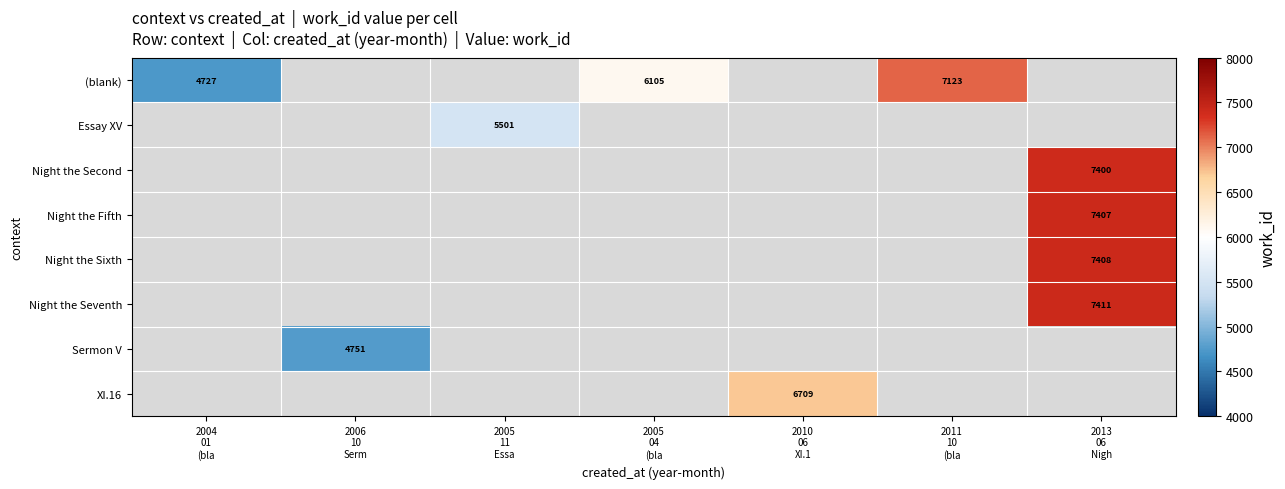

Which has a higher value, 2005
04
(bla or 2010
06
XI.1?

2010
06
XI.1